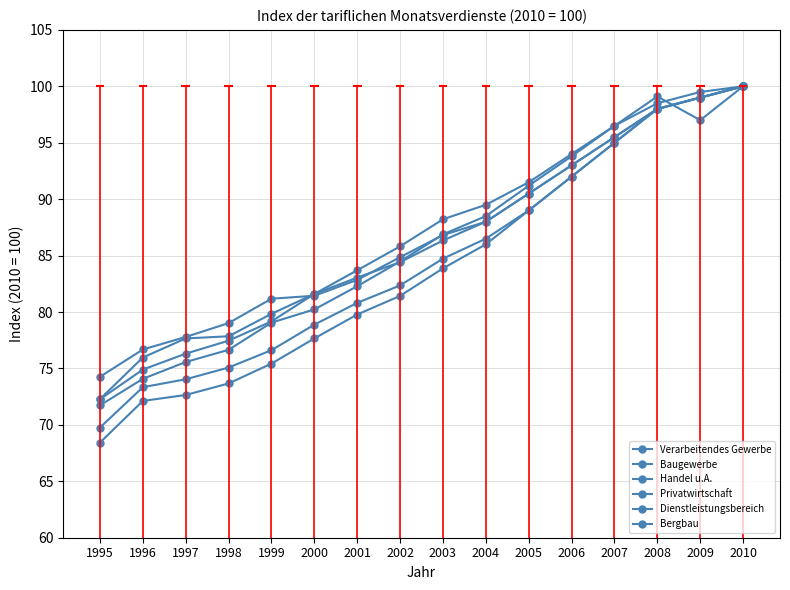

Between 1997 and 2009, which series saw the biggest shift?

Bergbau